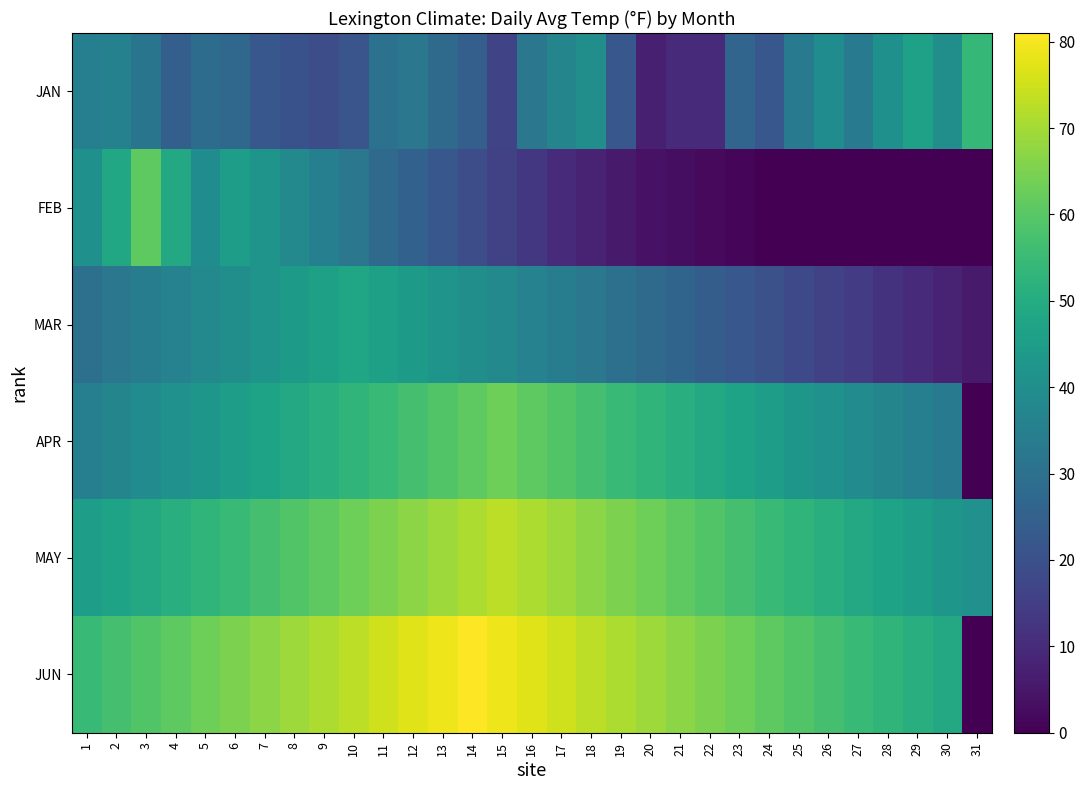

Which series has the largest total across all categories?

JUN